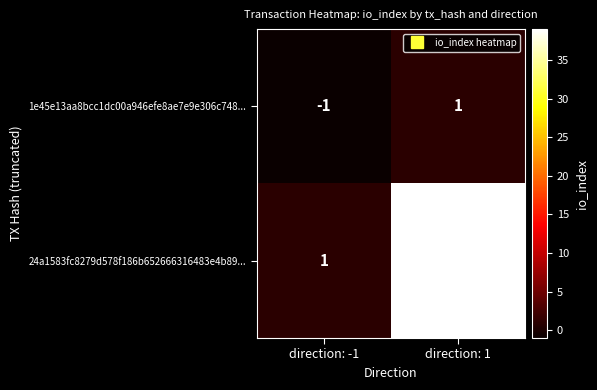

At which category is the sum across all series the highest?

direction: 1